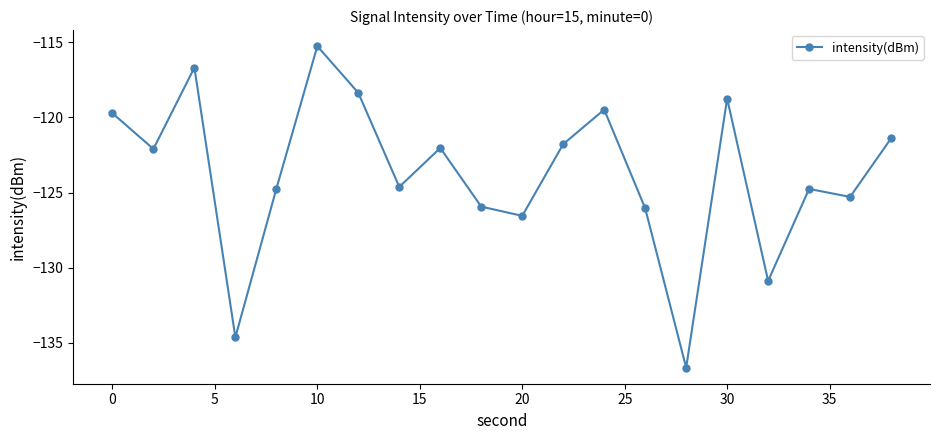

What is the maximum value shown in the chart?

-115.3